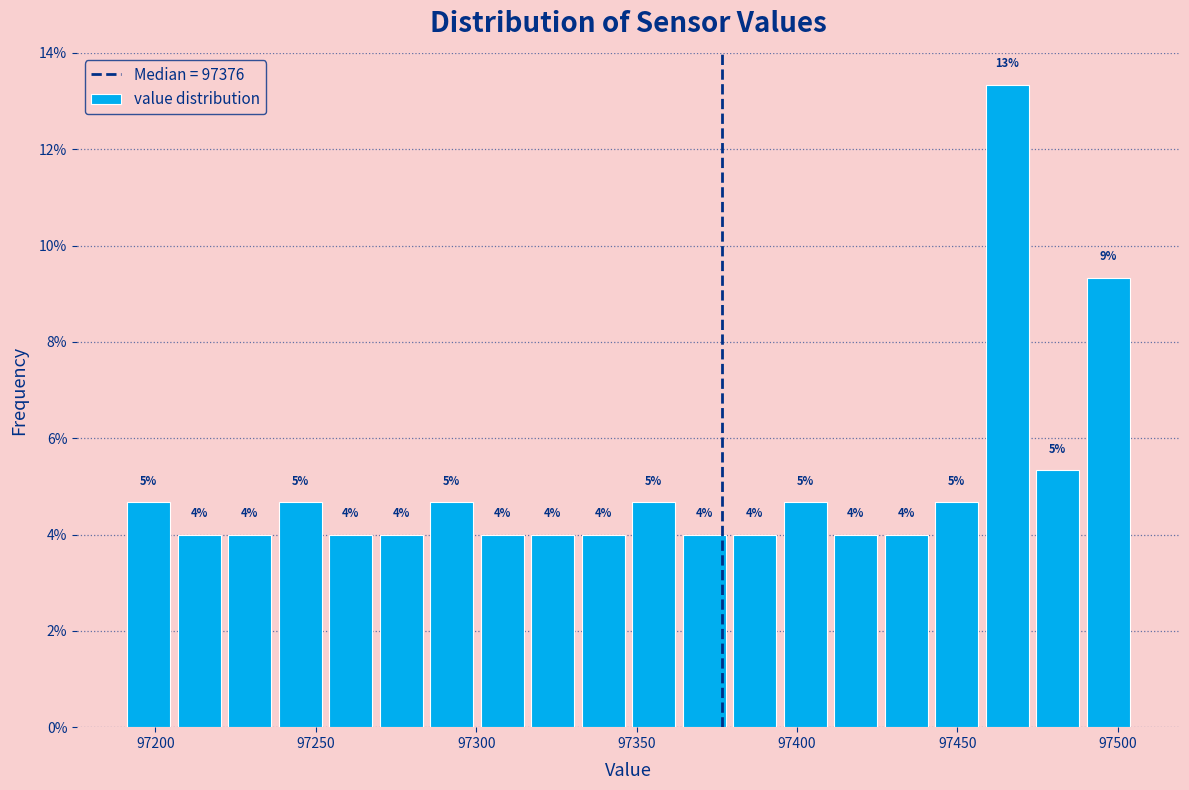

Read against the x-axis, roughly where is the centre of the tallest bar?

97465